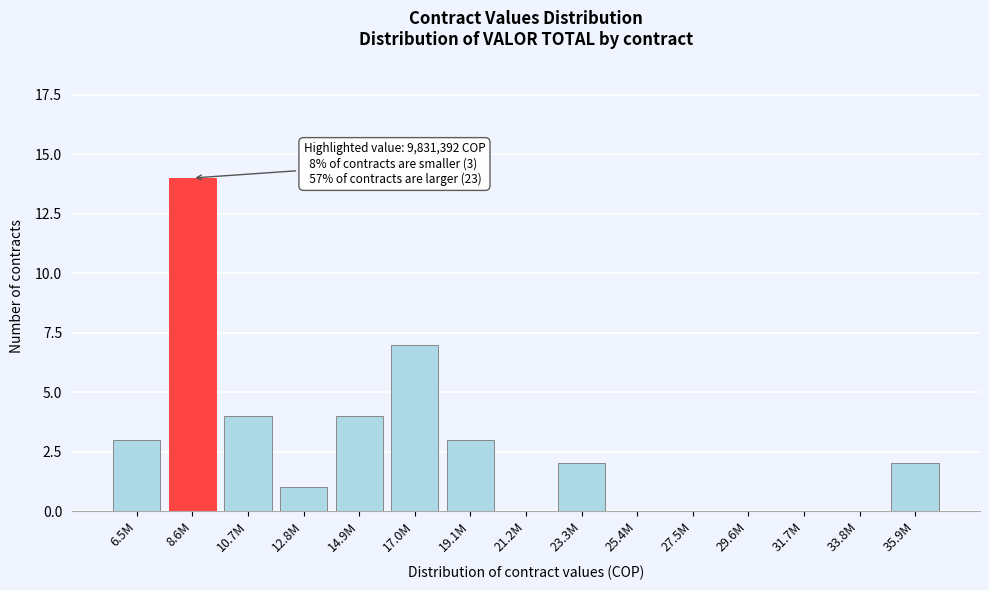

Reading left to right, extract all data points from this chart.

6.5M=3	8.6M=14	10.7M=4	12.8M=1	14.9M=4	17.0M=7	19.1M=3	21.2M=0	23.3M=2	25.4M=0	27.5M=0	29.6M=0	31.7M=0	33.8M=0	35.9M=2